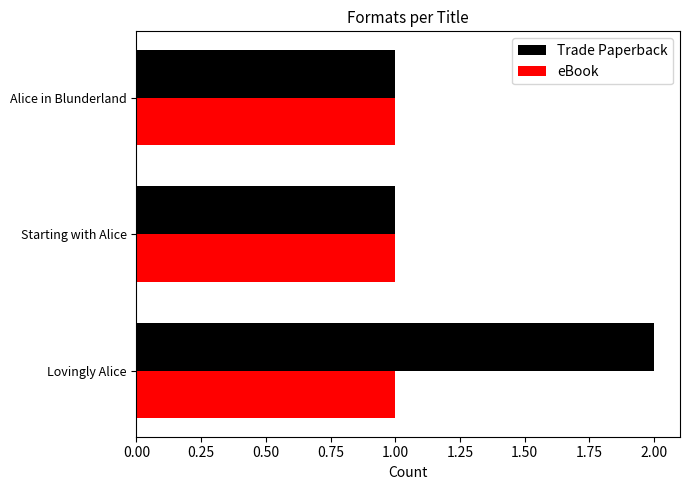

Rank the series by their average value, from lowest to highest.

eBook, Trade Paperback